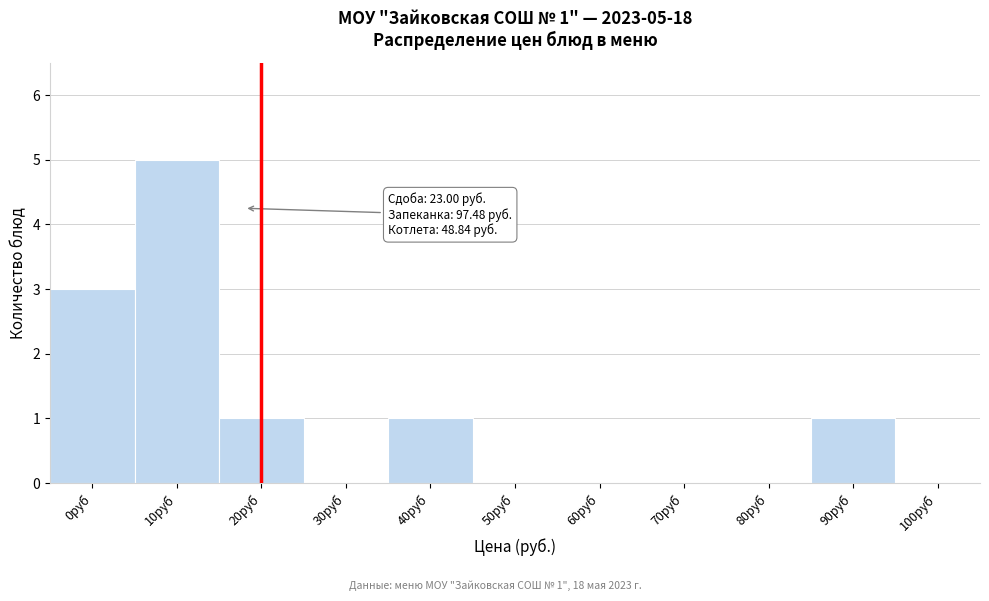

Reading right to left, list all the values displayed in this chart.

100руб=0	90руб=1	80руб=0	70руб=0	60руб=0	50руб=0	40руб=1	30руб=0	20руб=1	10руб=5	0руб=3